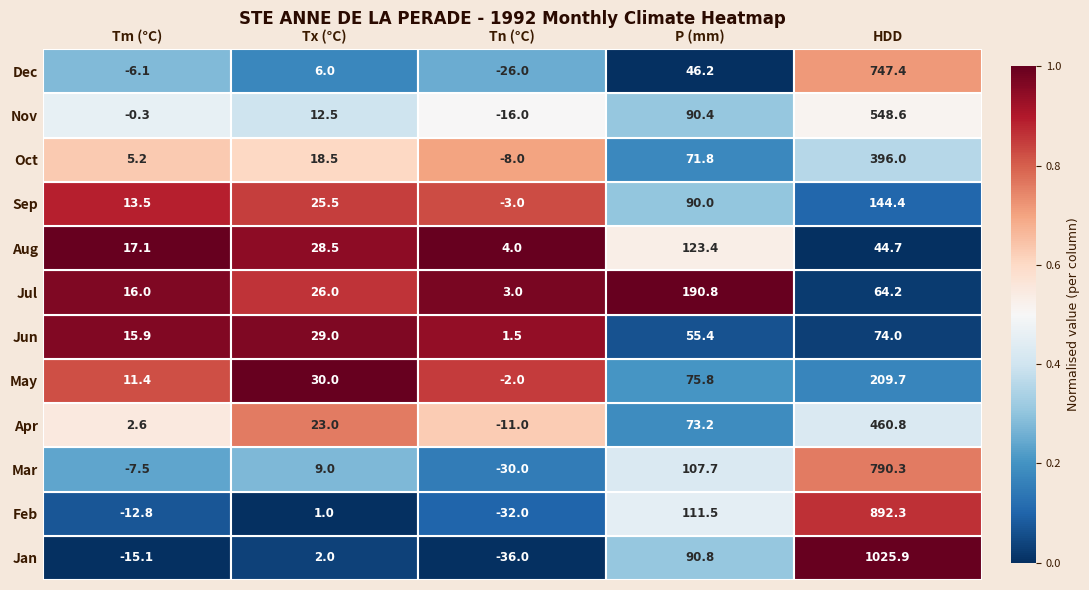

Rank the series by their maximum value, from highest to lowest.

Jan, Feb, Mar, Dec, Nov, Apr, Oct, May, Jul, Sep, Aug, Jun